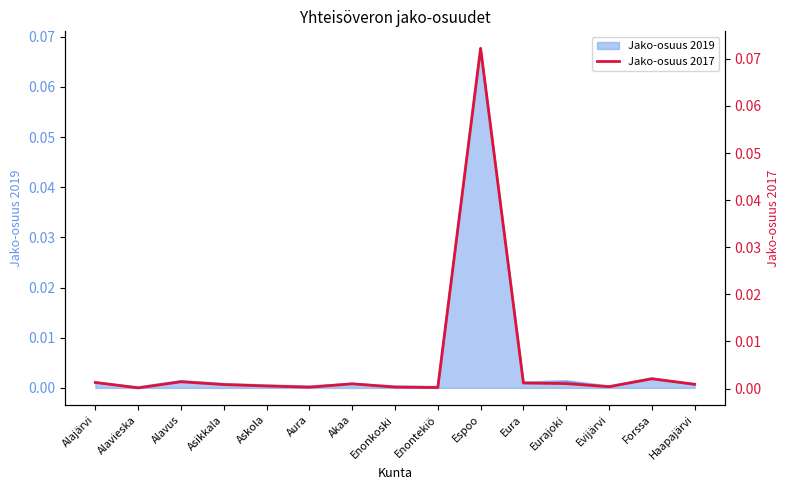

What is the sum of all values?

0.1